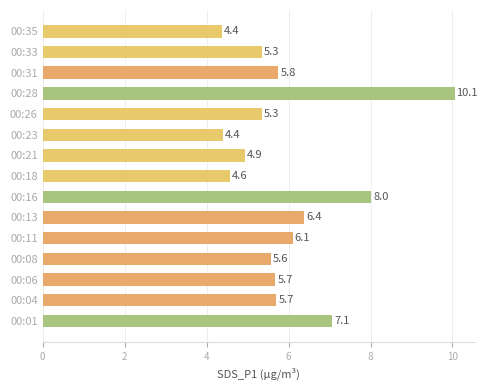

Between 00:23 and 00:26, which is larger?

00:26